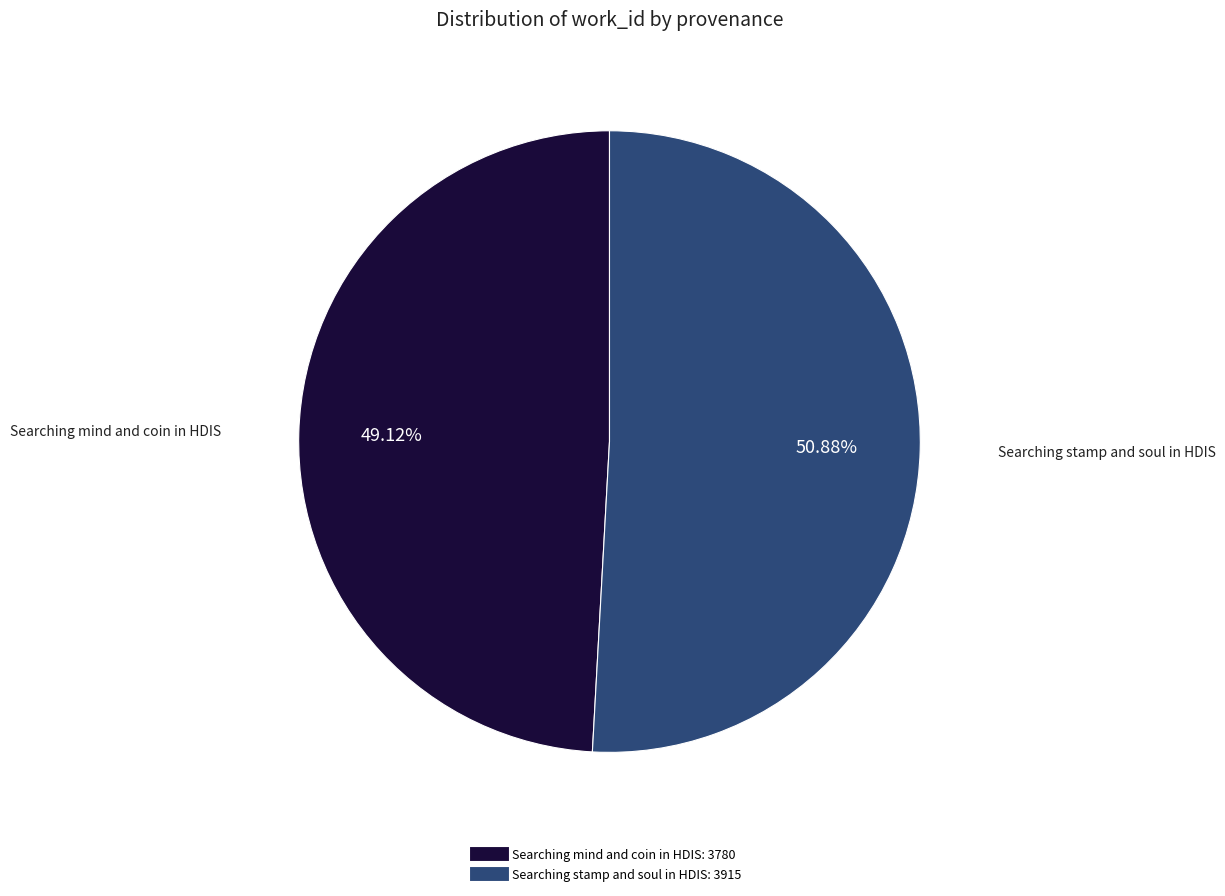

Rank the categories by value from highest to lowest.

Searching stamp and soul in HDIS, Searching mind and coin in HDIS